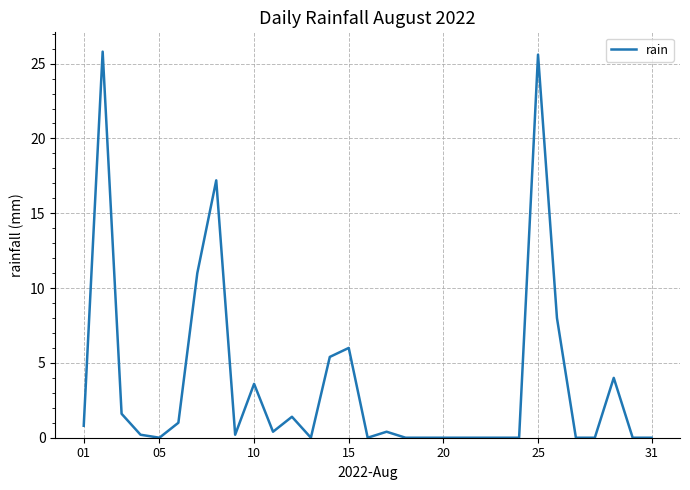

What is the difference between the maximum and minimum values?

25.8